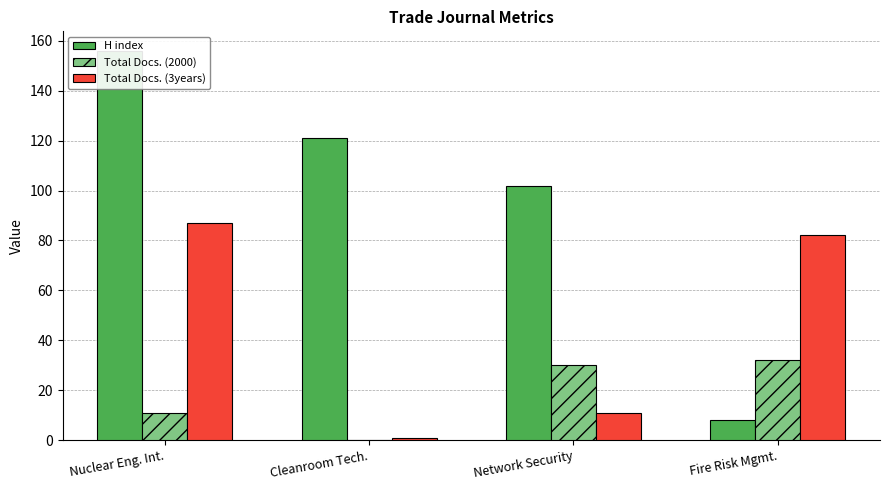

What is the difference between the maximum and minimum values in the H index series?

148